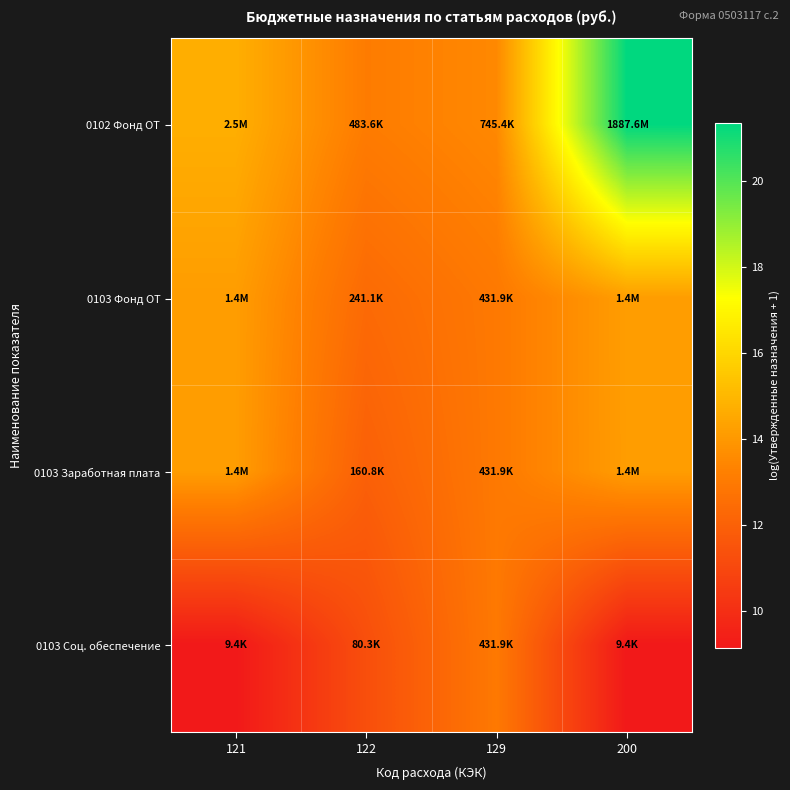

Between 129 and 200, which series saw the biggest shift?

0102 Фонд ОТ